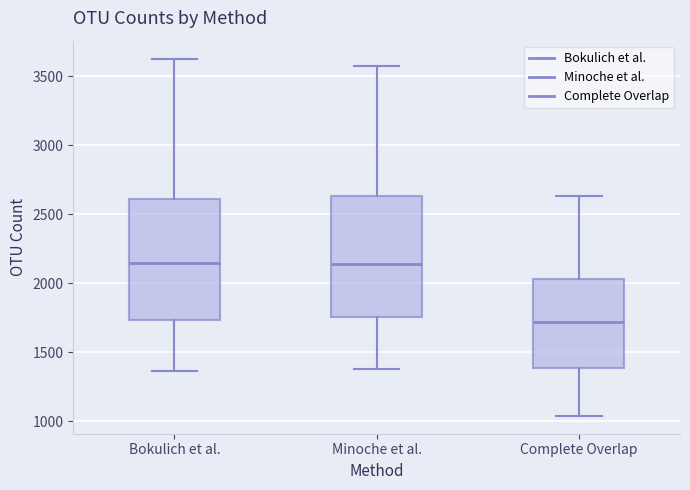

Reading left to right, read every box against the y-axis: the position of its median line, the range the box covers, and the ends of its whiskers. The values are not printed on the chart, so give them approximately, as read against the axis.

Bokulich et al.: median 2150, box 1750 to 2600, whiskers 1350 to 3650
Minoche et al.: median 2150, box 1750 to 2650, whiskers 1400 to 3600
Complete Overlap: median 1700, box 1400 to 2050, whiskers 1050 to 2650